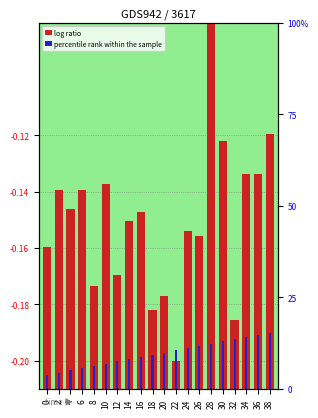

Count the percentile rank within the sample values in the range 0 to 1.

20